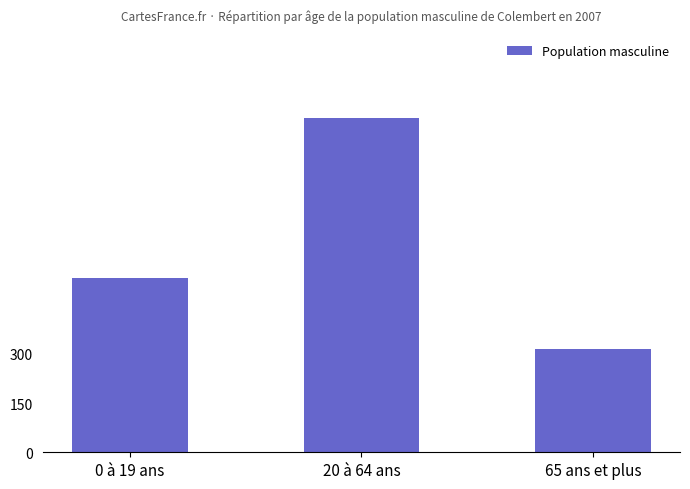

How many values are below 533?

1